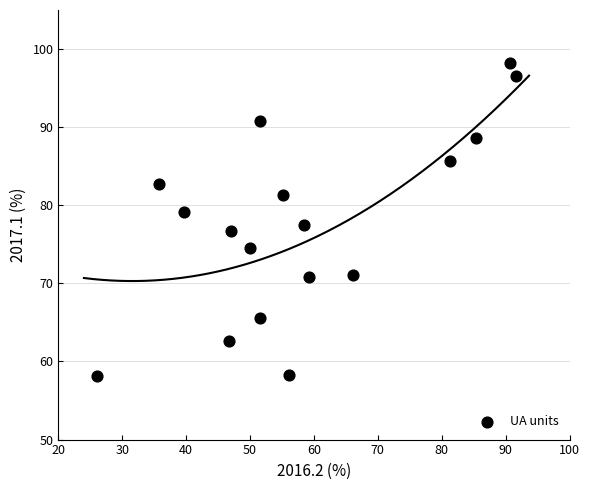

What is the range of Y values (max minus min)?

40.1